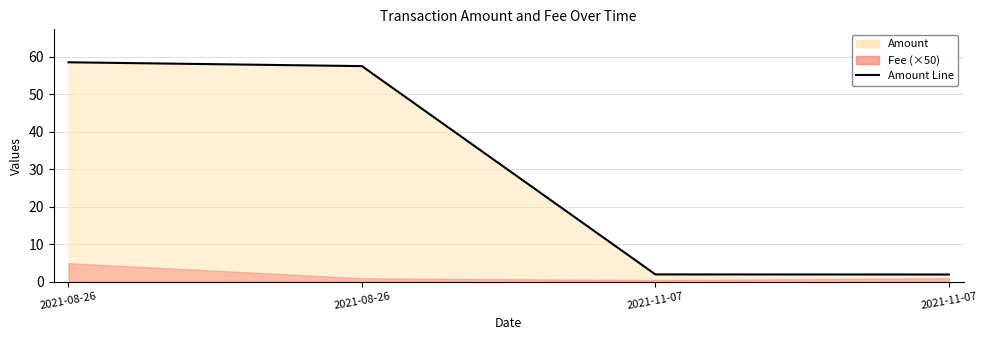

Which category has the highest value across all series?

2021-08-26